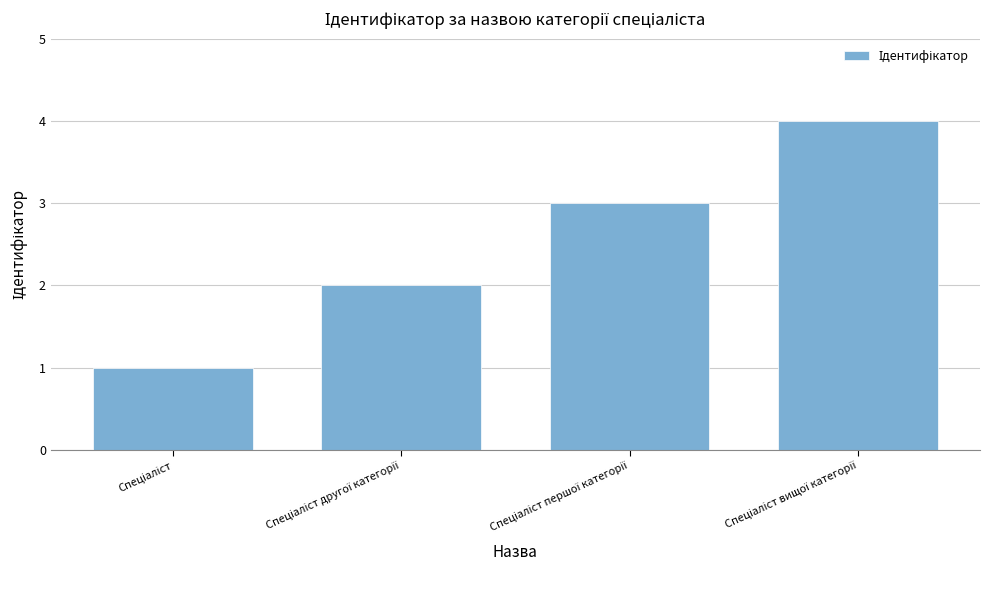

What is the sum of all values?

10